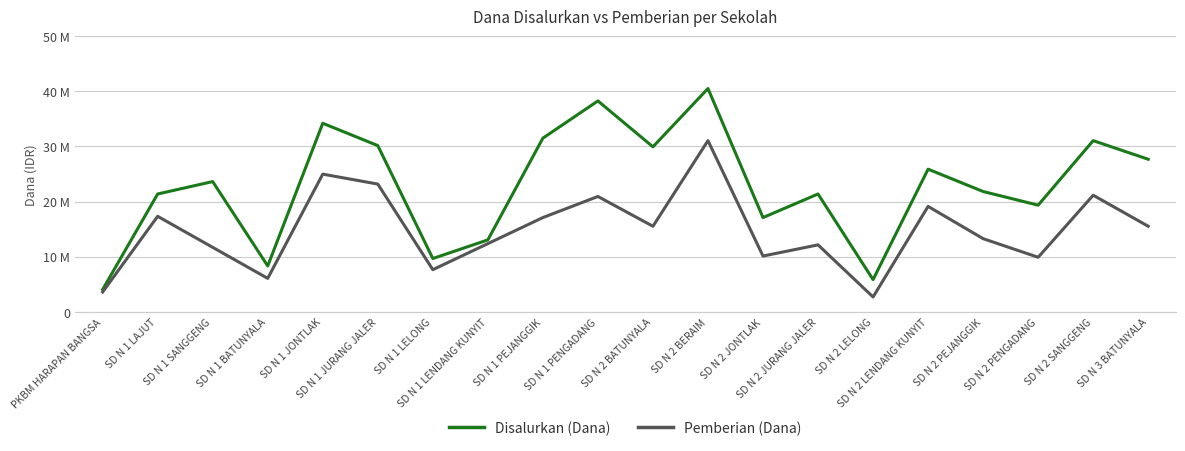

In Disalurkan (Dana), how many points are higher than both neighbors (excluding endpoints)?

7